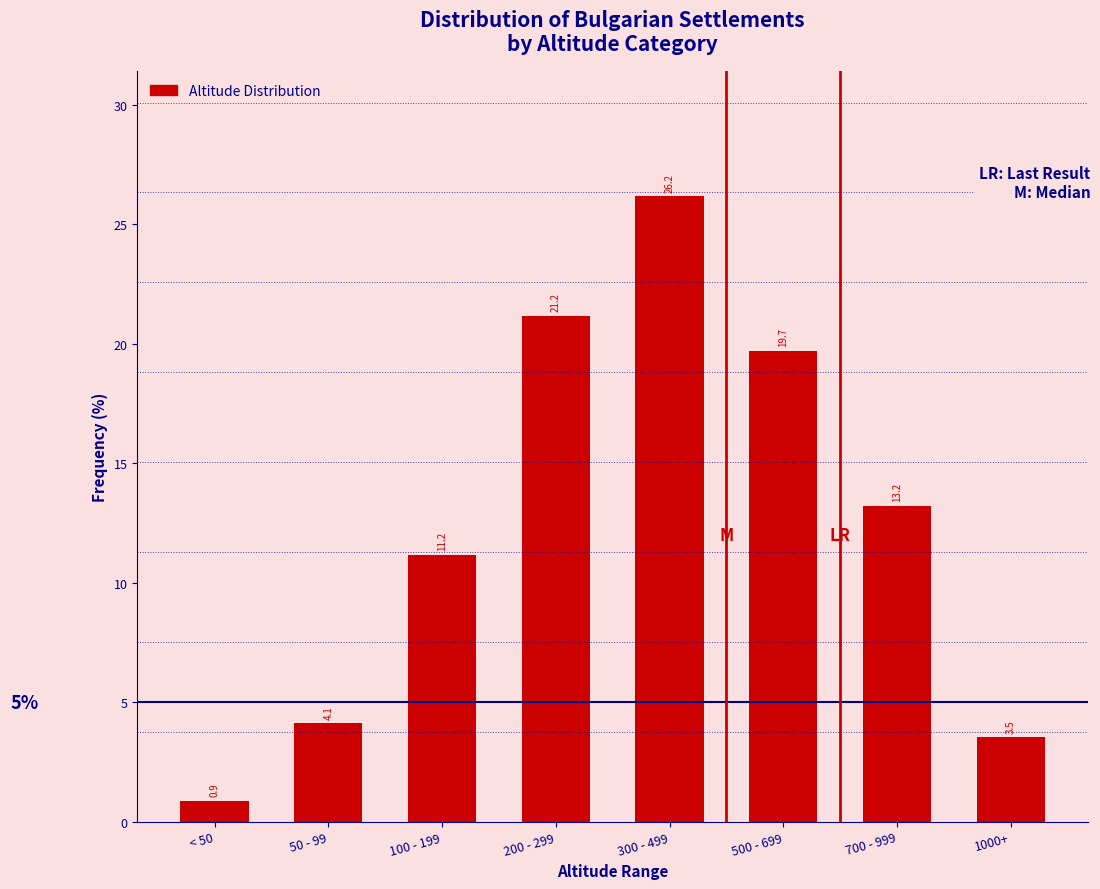

Reading right to left, list all the values displayed in this chart.

3.5	13.2	19.7	26.2	21.2	11.2	4.1	0.9